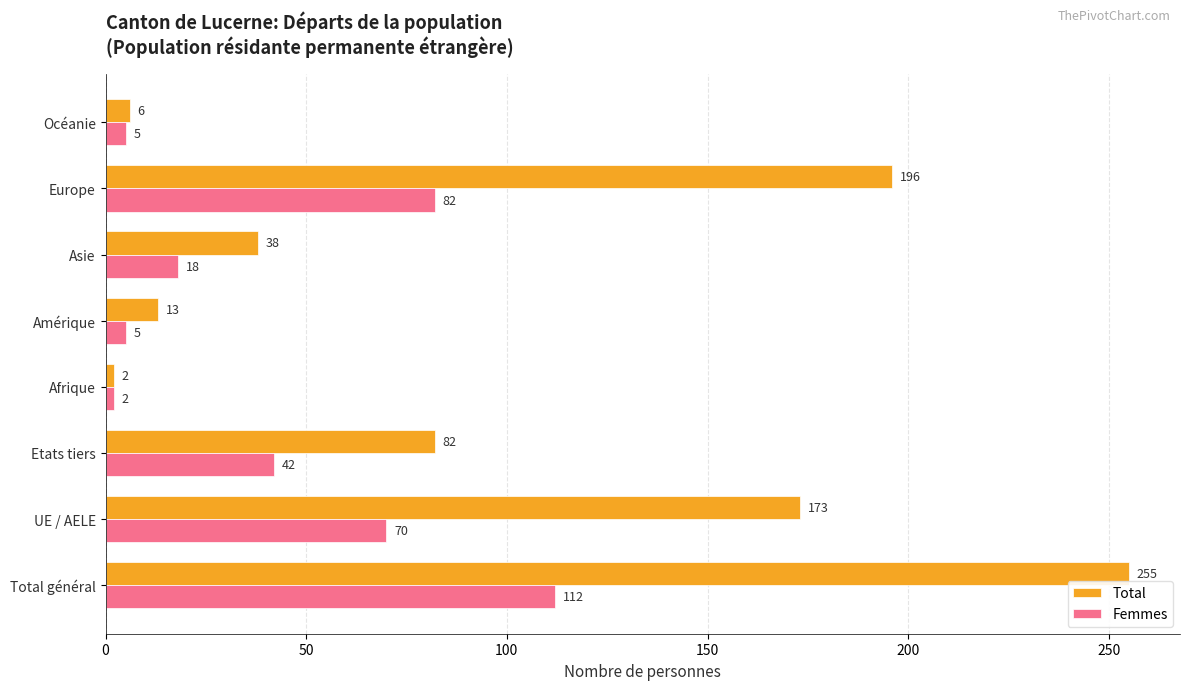

What is the approximate value of Femmes at Asie, to the nearest 10?

20